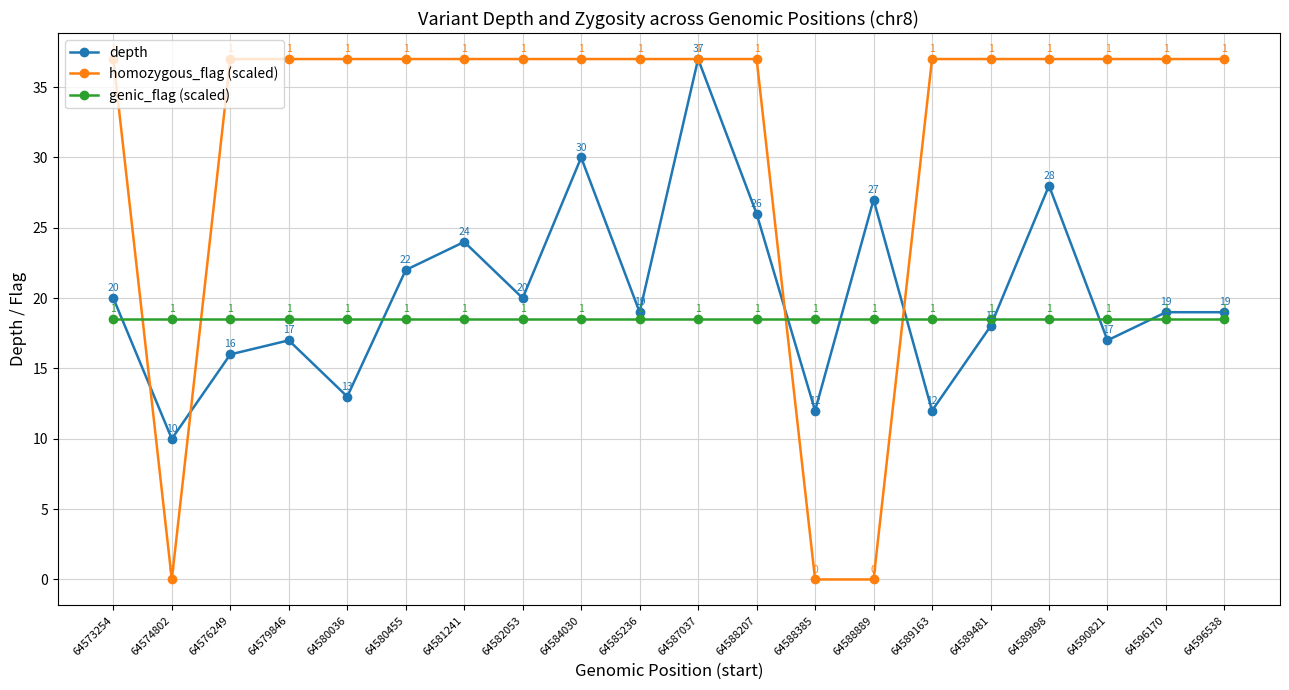

After their last crossing, which series has the higher values: depth or genic_flag (scaled)?

depth